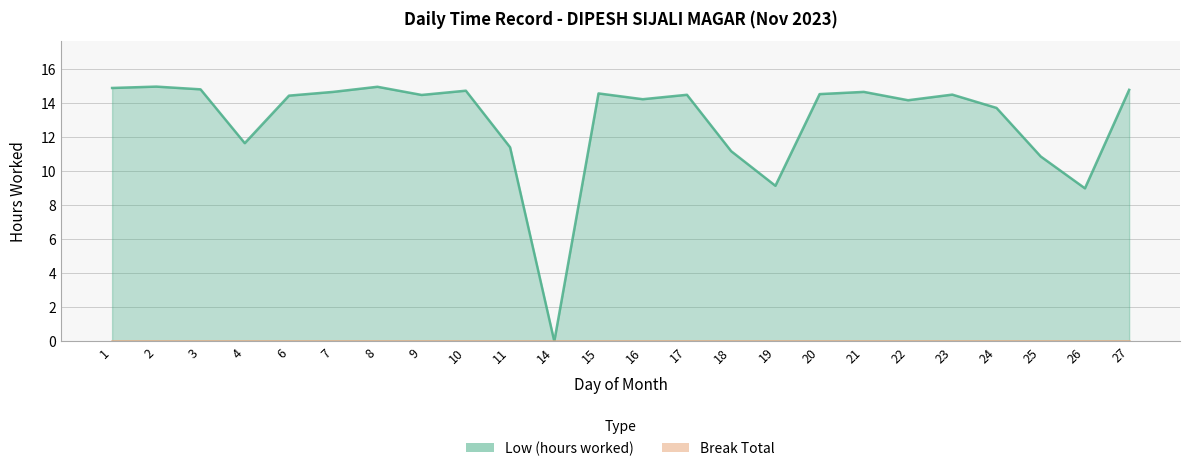

Which label corresponds to the smallest value in the chart?

14